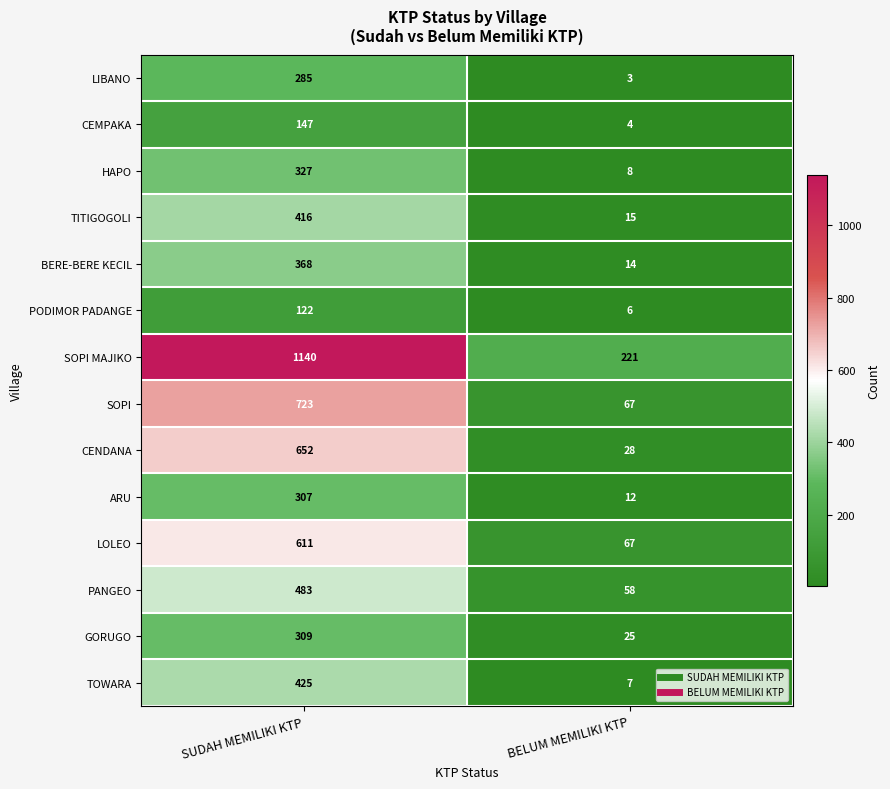

Which series changed the most between SUDAH MEMILIKI KTP and BELUM MEMILIKI KTP?

SOPI MAJIKO